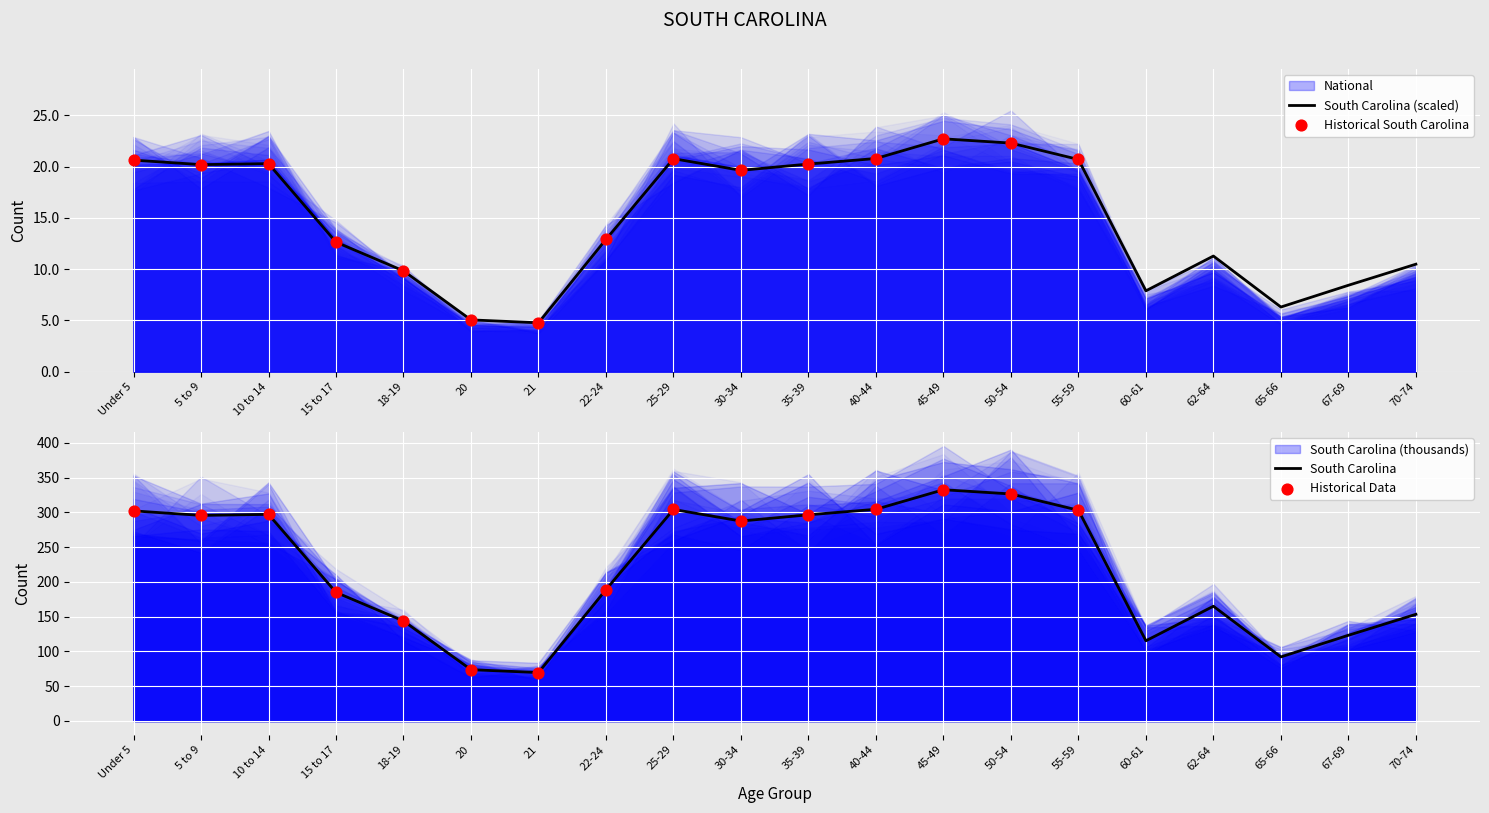

At which category is the sum across all series the highest?

45-49